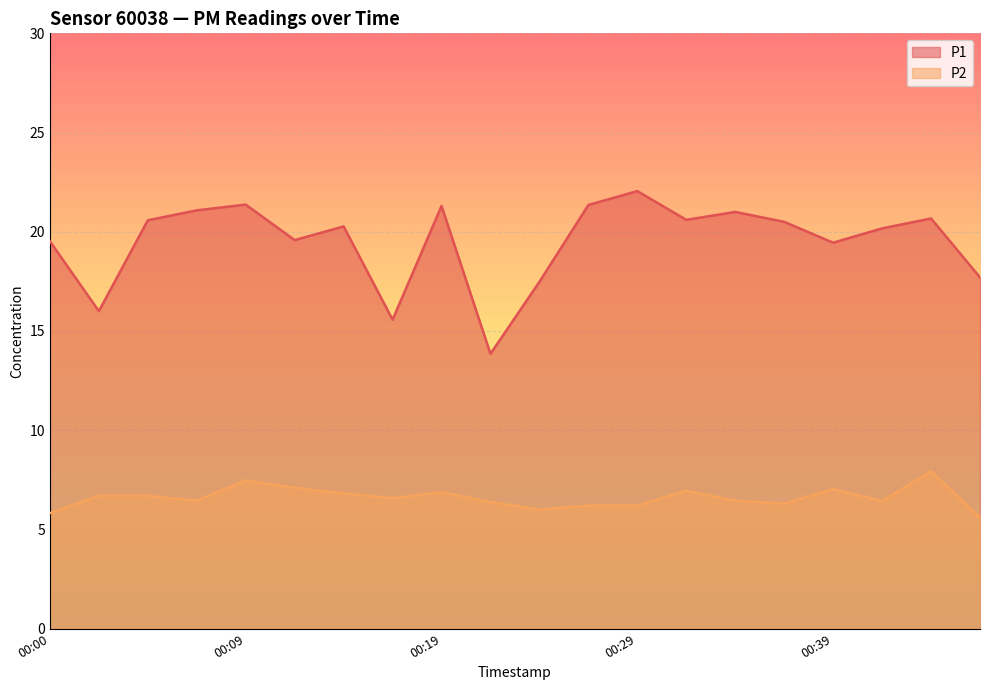

What is the value of the P1 point at the 17th from the left?

19.4